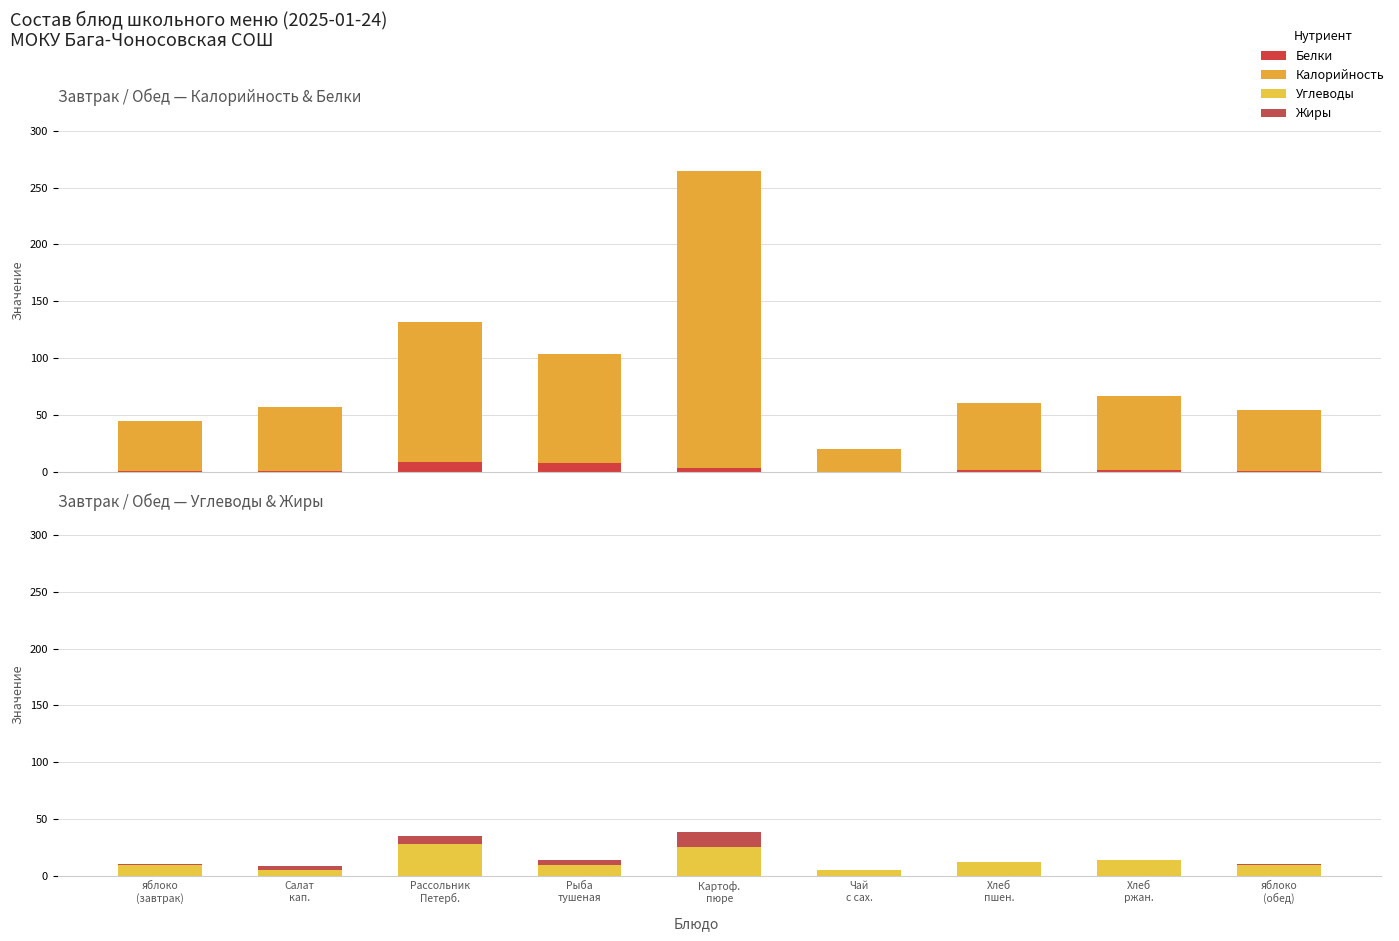

Which has a higher value, Картоф.
пюре or Чай
с сах.?

Картоф.
пюре